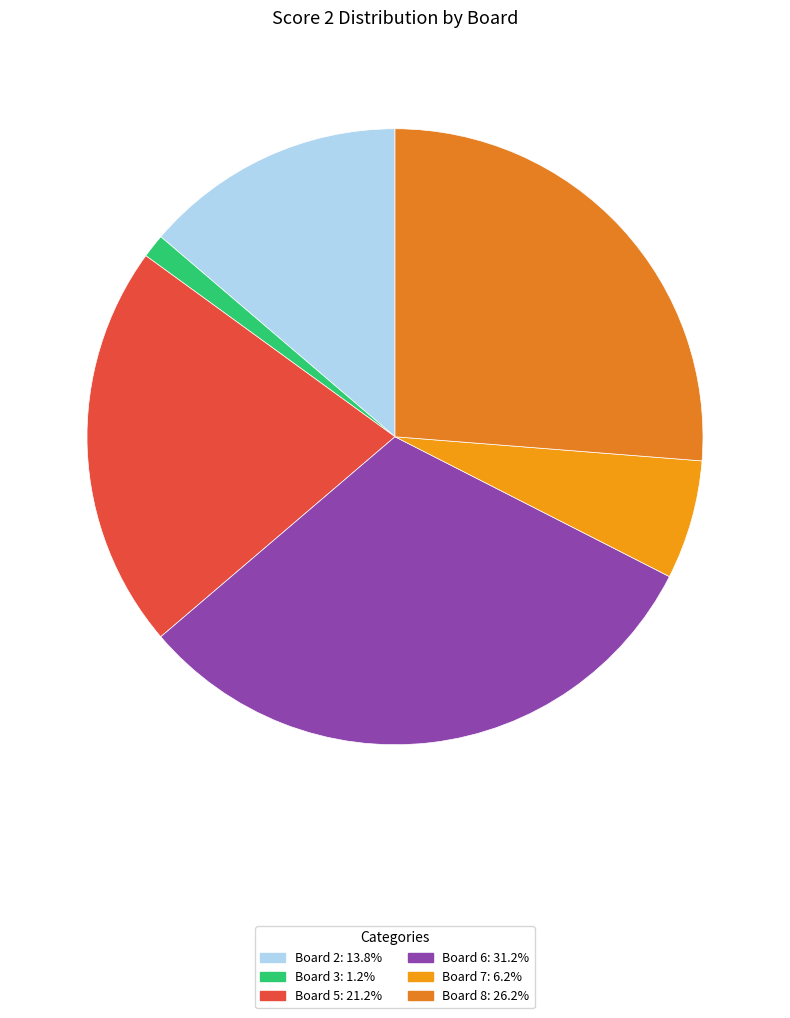

How many segments does this pie chart have?

6